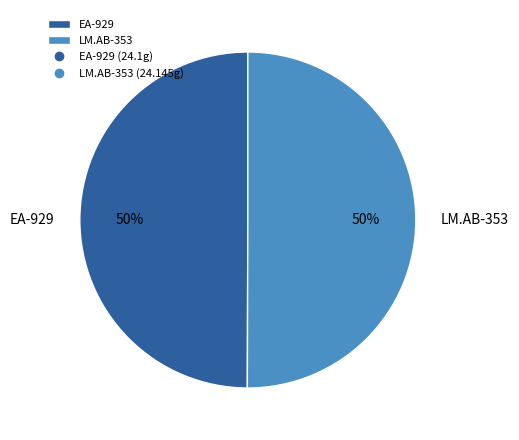

To the nearest percent, what is the combined percentage of EA-929 and LM.AB-353?

100%